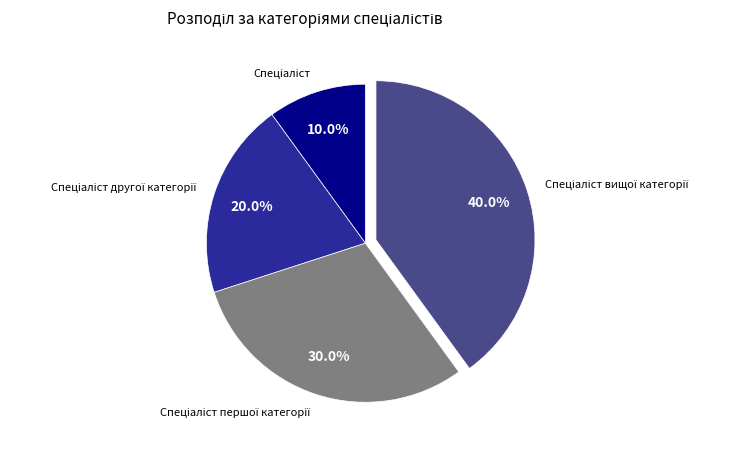

To the nearest percent, what is the difference between the largest and smallest slice percentages?

30%